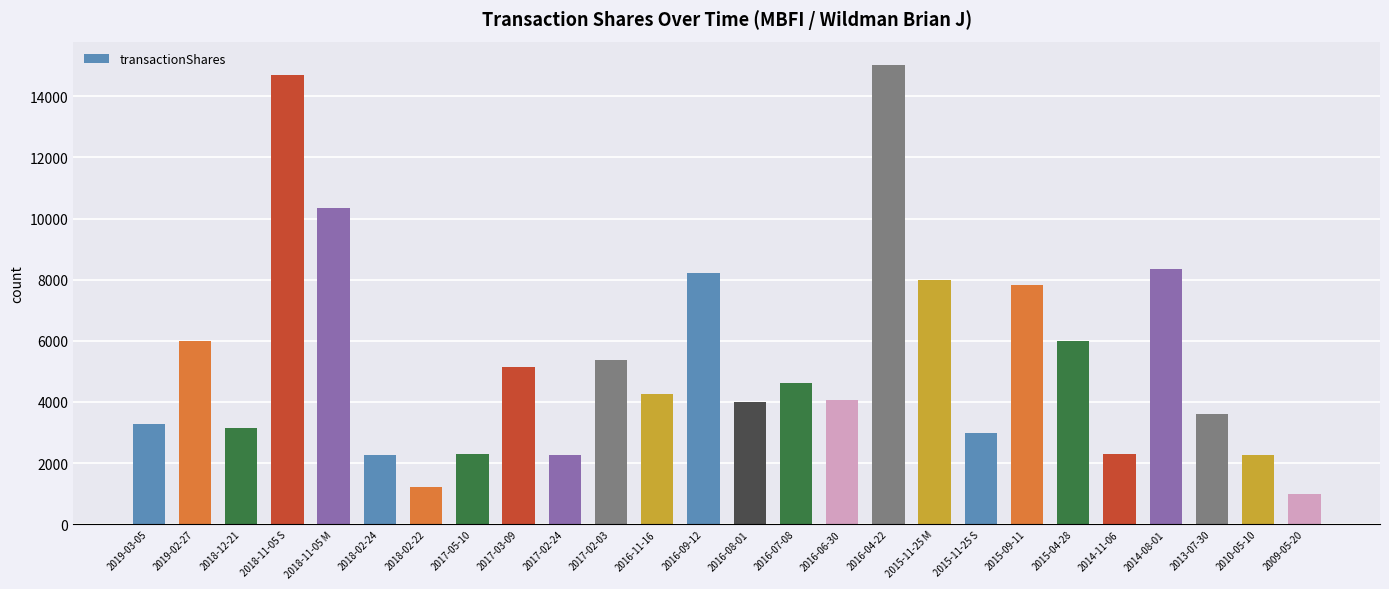

The value at 2017-02-03 is 8537. True or false?

False